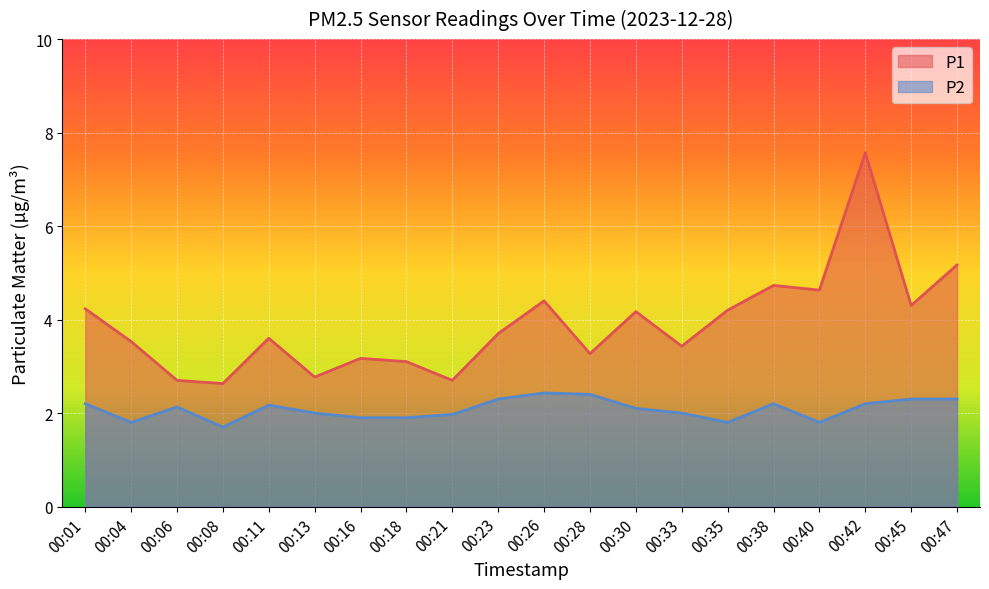

How many lines are shown in the chart?

2